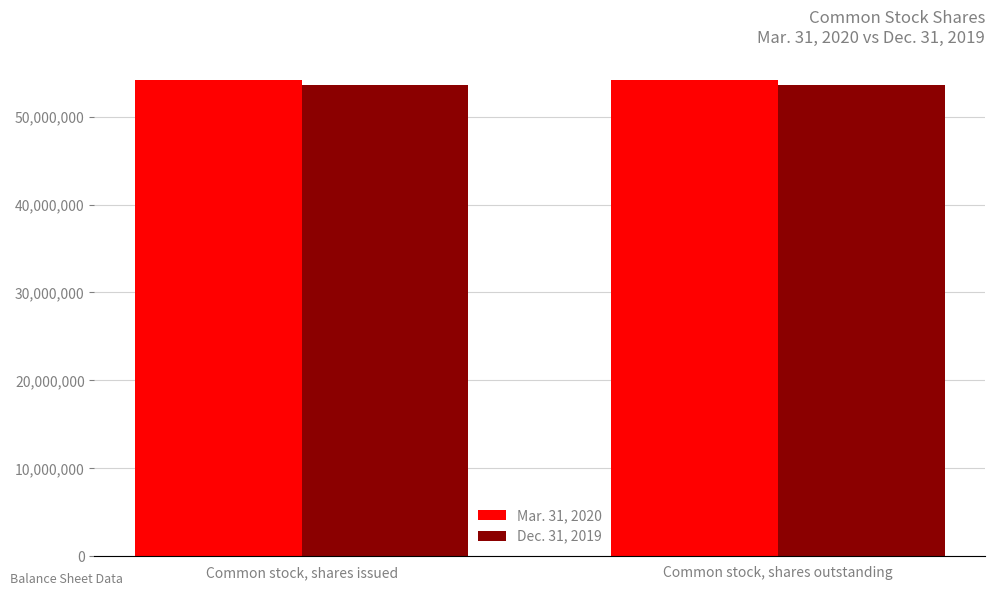

What is the maximum value for Dec. 31, 2019?

53549612